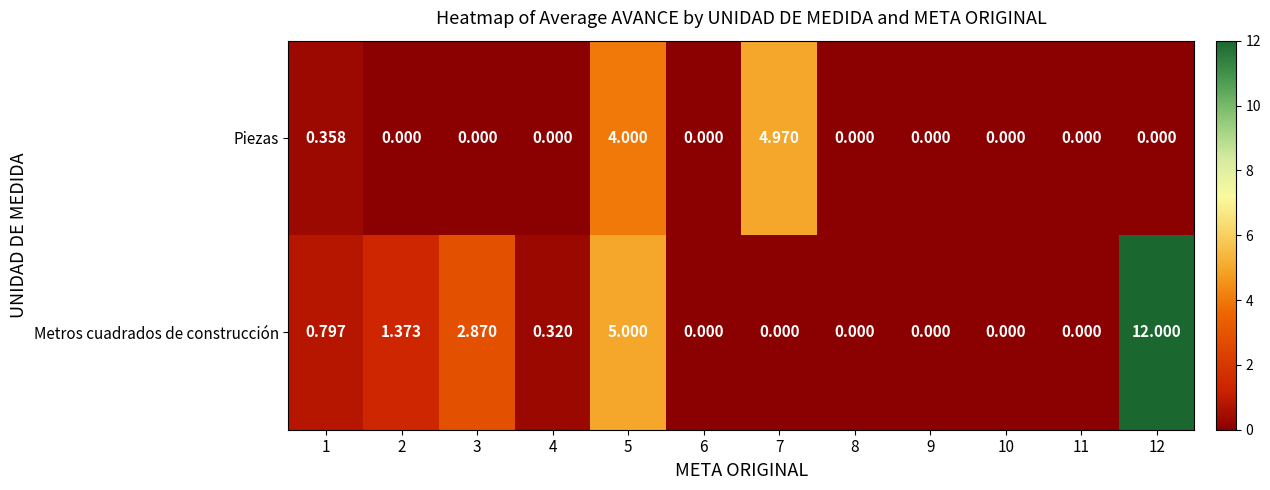

Which series has the largest total across all categories?

Metros cuadrados de construcción